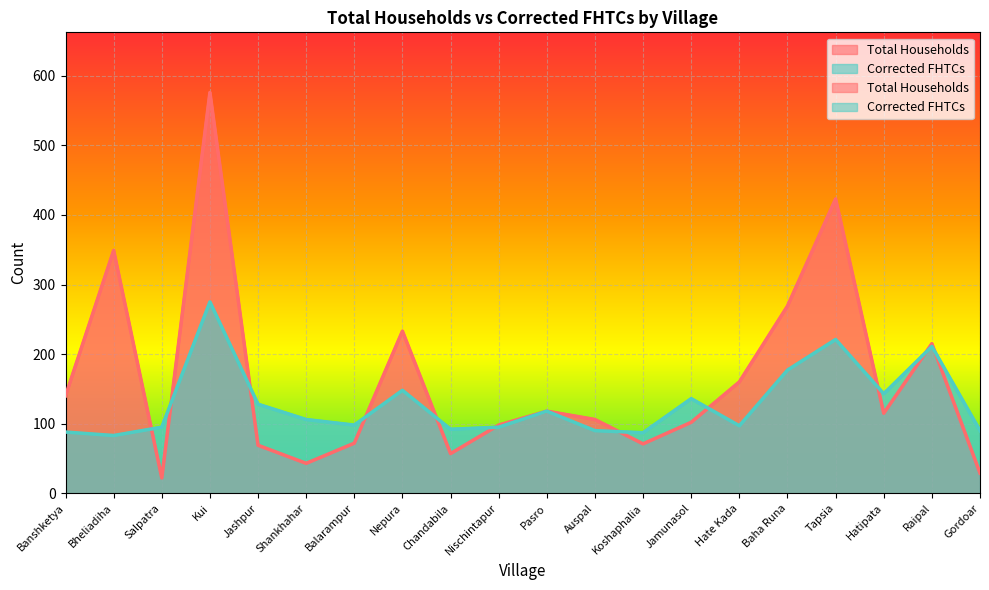

What are all the series names shown in the legend?

Total Households, Corrected FHTCs